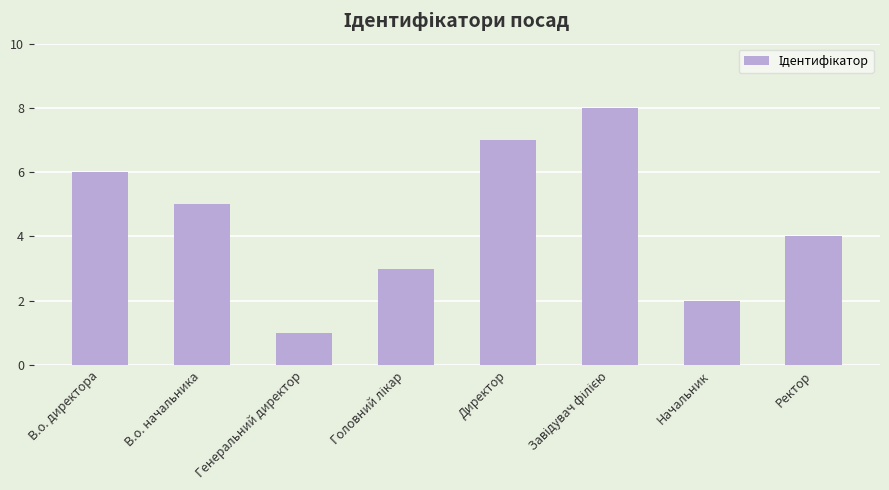

Where is the data nearest to the value 4?

Ректор